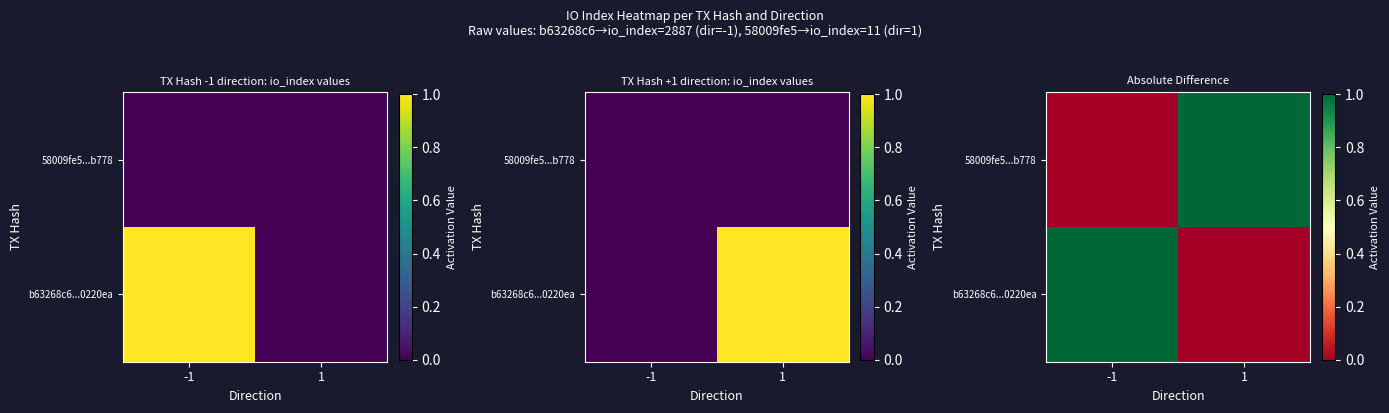

What is the maximum value shown in the chart?

1.0